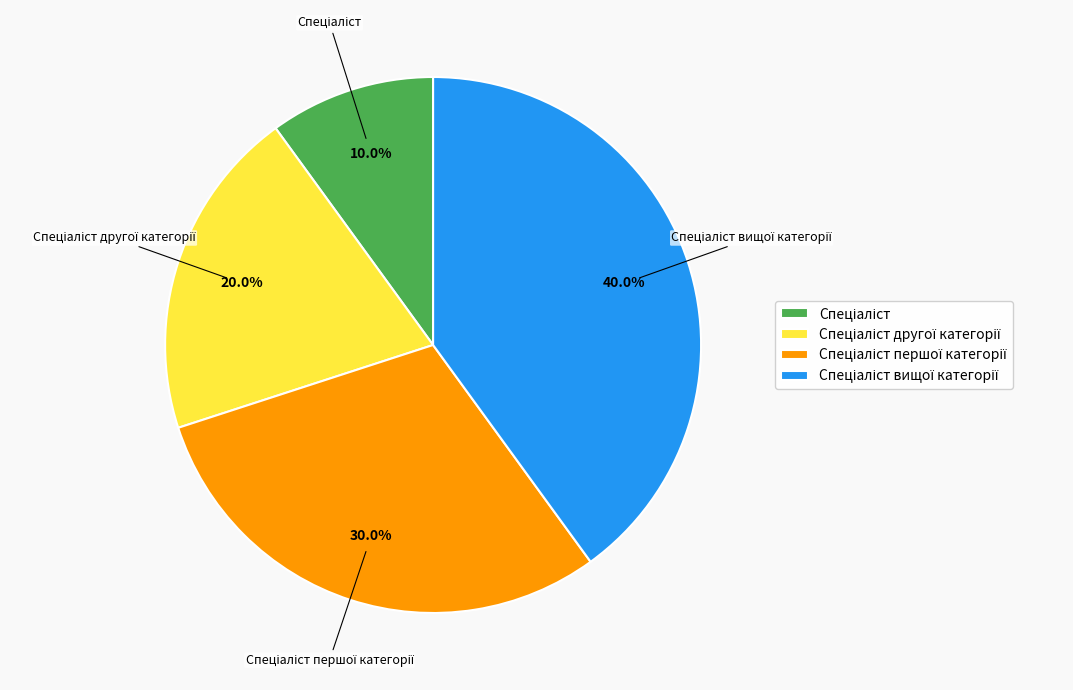

Does any single category account for the majority?

No